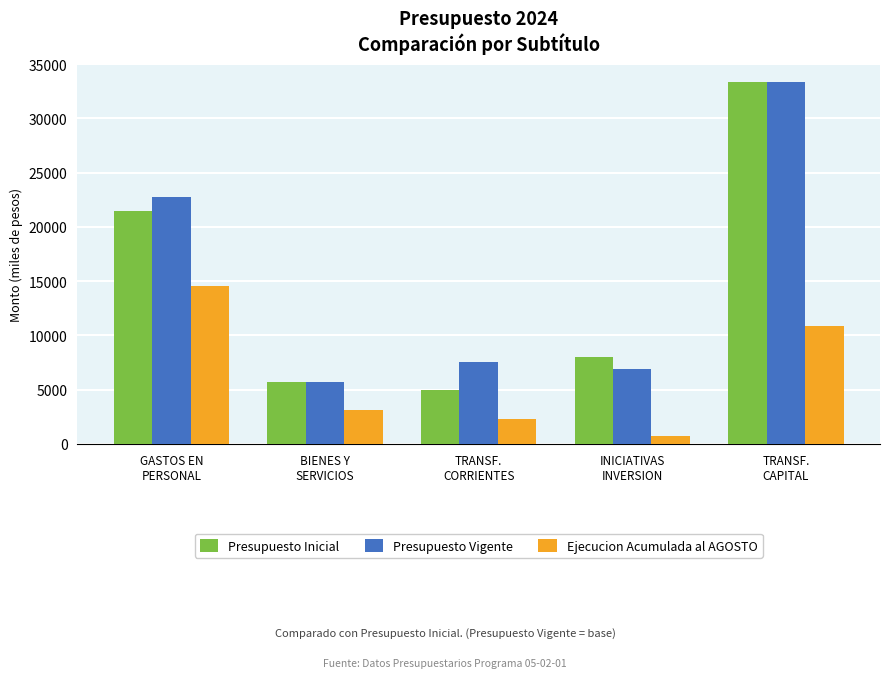

Reading left to right, what are all the values shown in this chart?

Presupuesto Inicial: 21486.4	5710.0	4936.4	8022.1	33399.1
Presupuesto Vigente: 22797.3	5710.0	7579.6	6897.3	33399.1
Ejecucion Acumulada al AGOSTO: 14577.0	3165.6	2289.5	775.0	10880.6